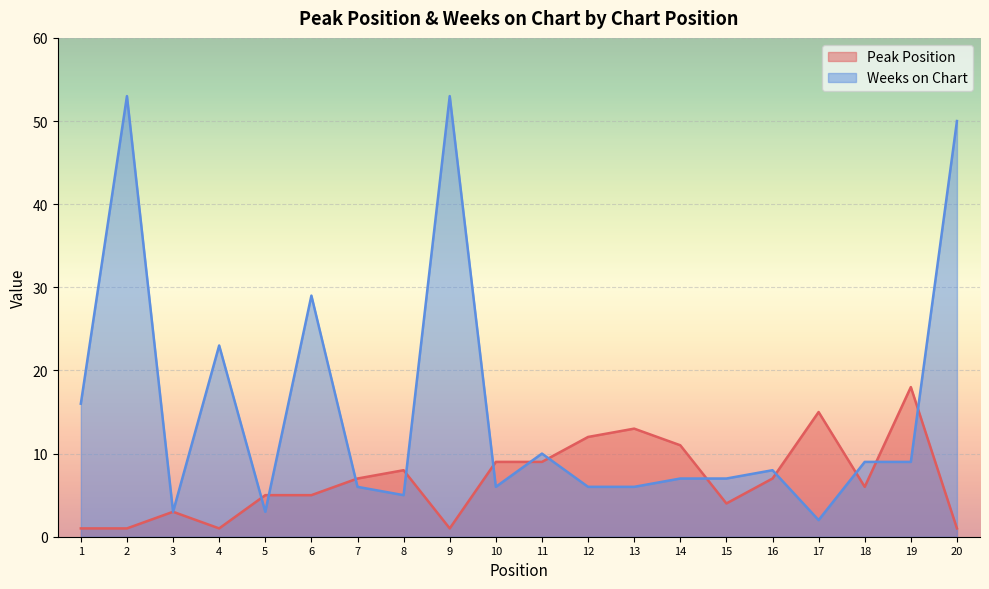

Count the number of data series in this chart.

2